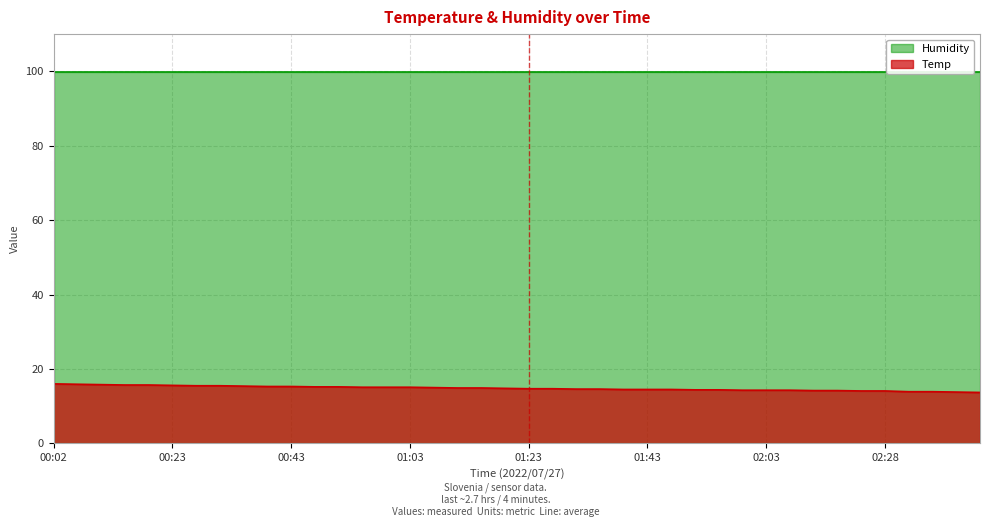

Read the value at 02:46.

13.9